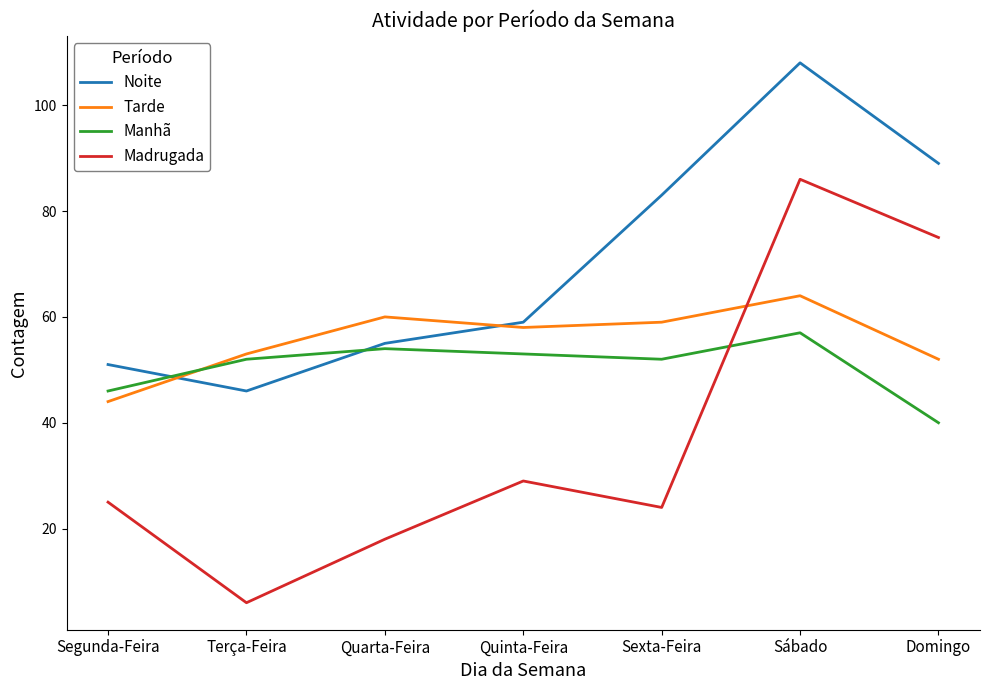

How many interior local peaks does the Noite series have?

1